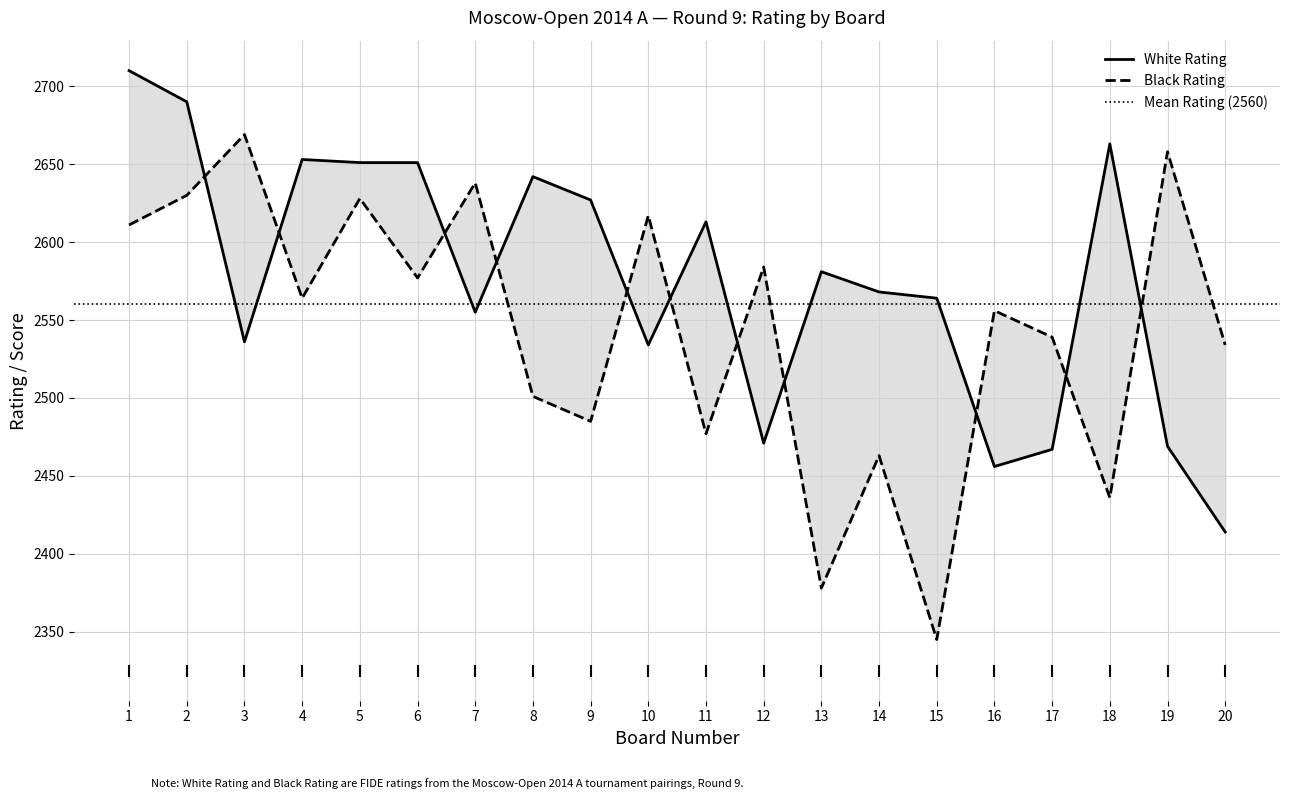

Where do Black Rating and White Rating first cross each other?

2 and 3